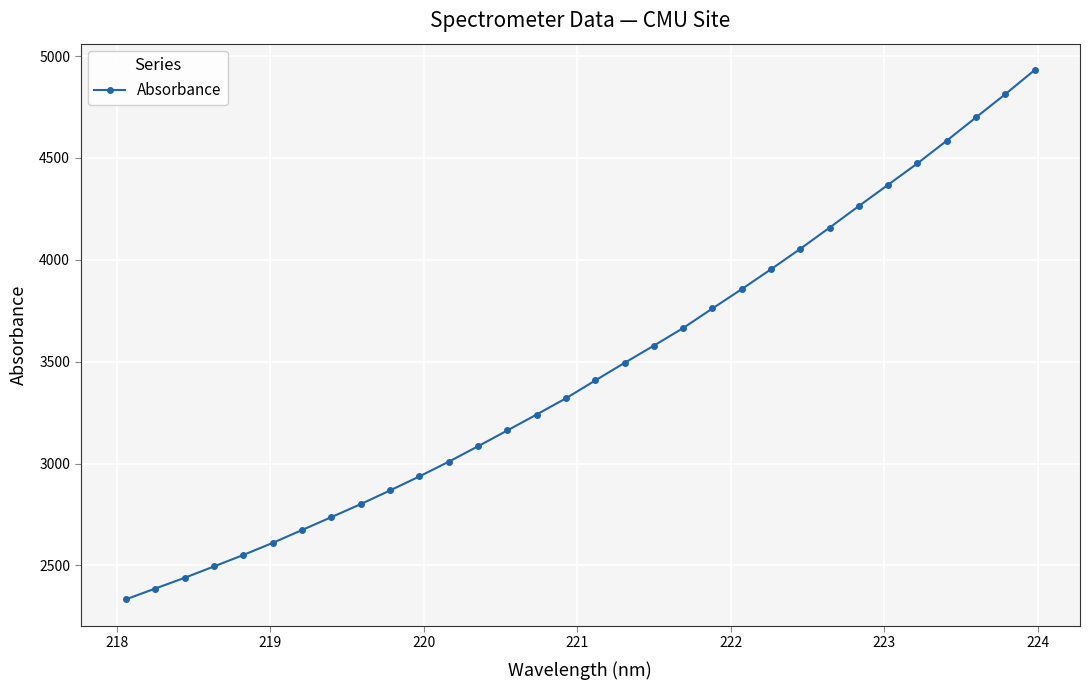

Does the chart display data point markers on the line(s)?

Yes